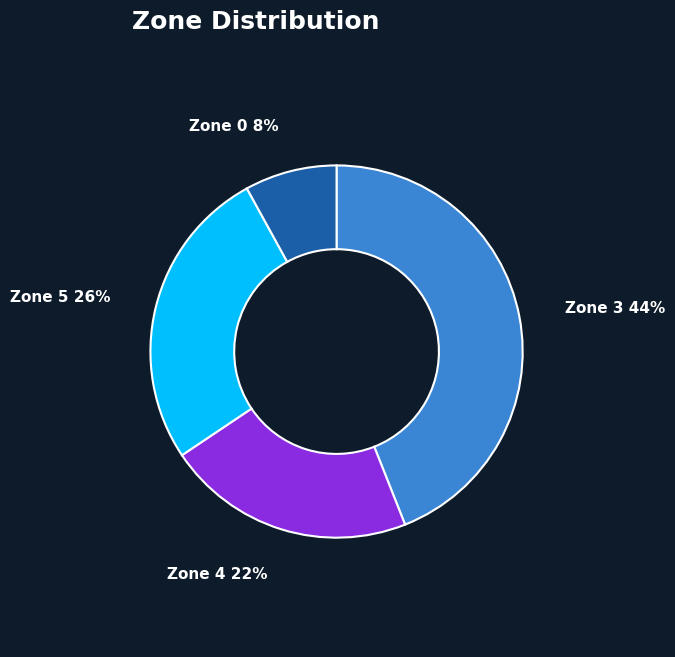

What is the largest slice in the pie chart?

Zone 3